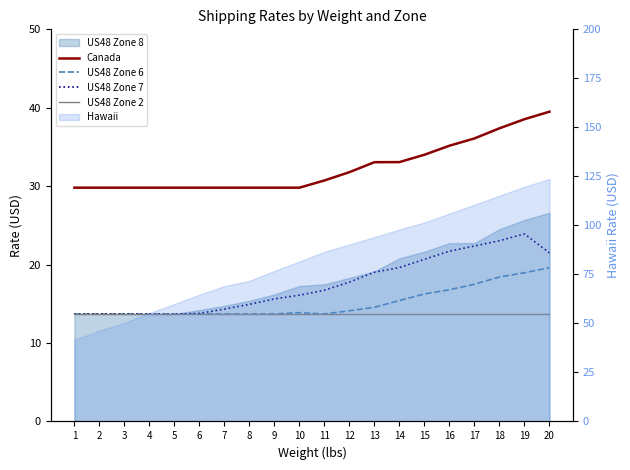

What is the sum of the US48 Zone 6 values at 2 and 13?

28.3